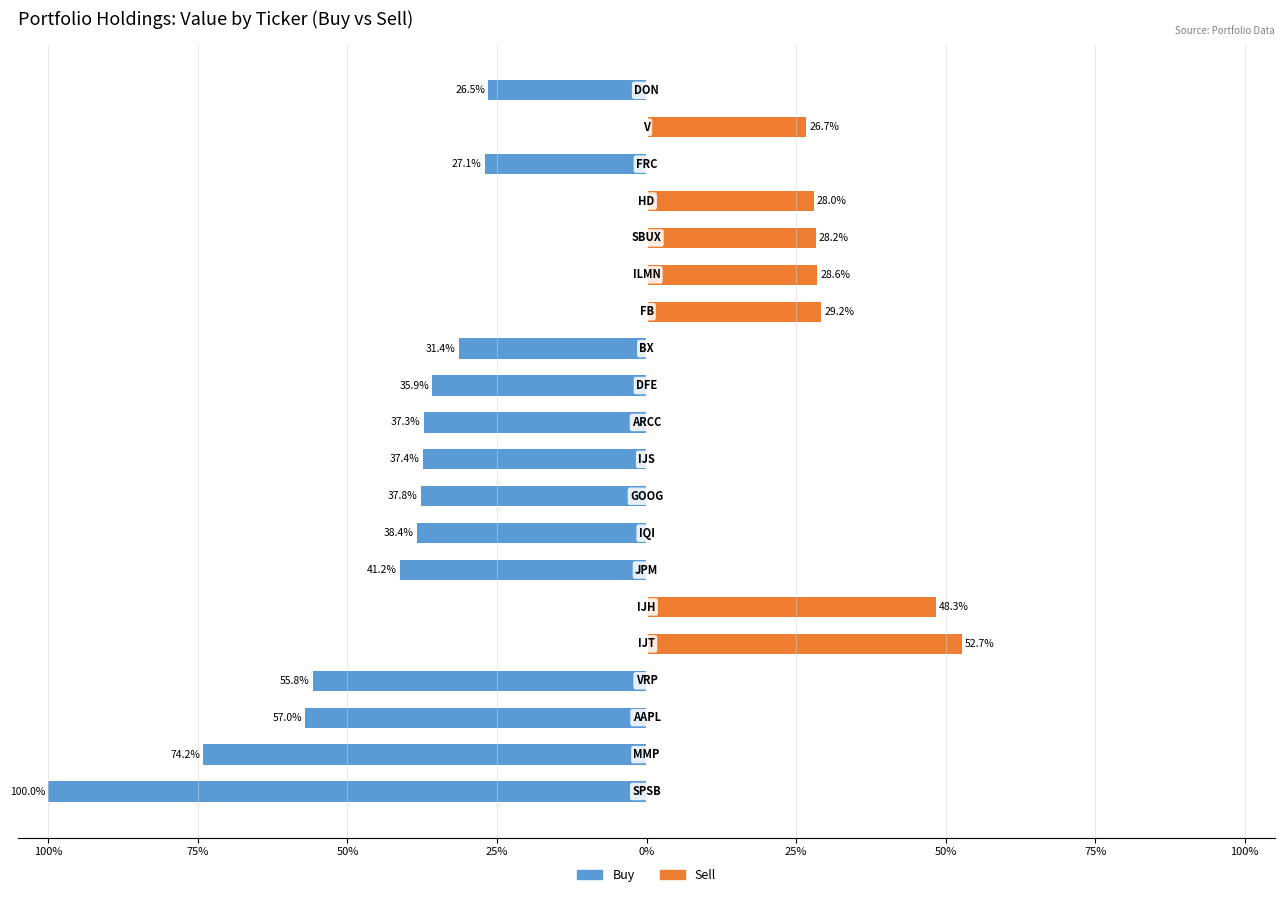

Reading left to right, list all the values displayed in this chart.

Buy: -100.0	-74.2	-57.0	-55.8	0.0	0.0	-41.2	-38.4	-37.8	-37.4	-37.3	-35.9	-31.4	0.0	0.0	0.0	0.0	-27.1	0.0	-26.5
Sell: 0.0	0.0	0.0	0.0	52.7	48.3	0.0	0.0	0.0	0.0	0.0	0.0	0.0	29.2	28.6	28.2	28.0	0.0	26.7	0.0